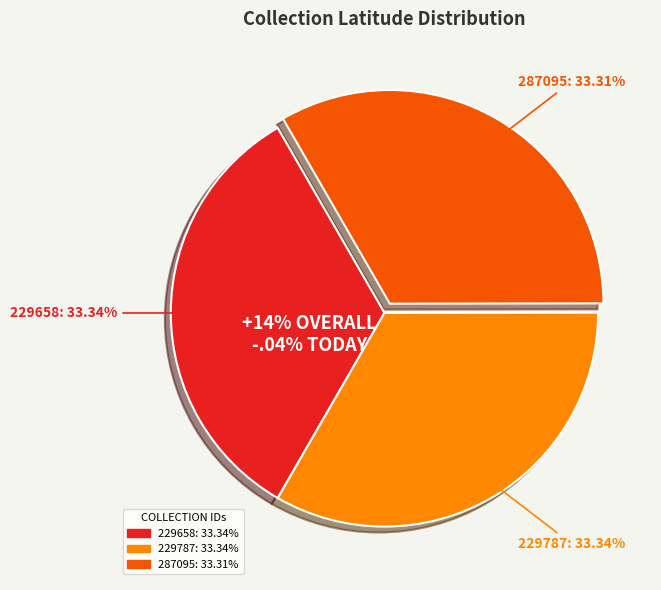

What is the smallest slice in the pie chart?

287095